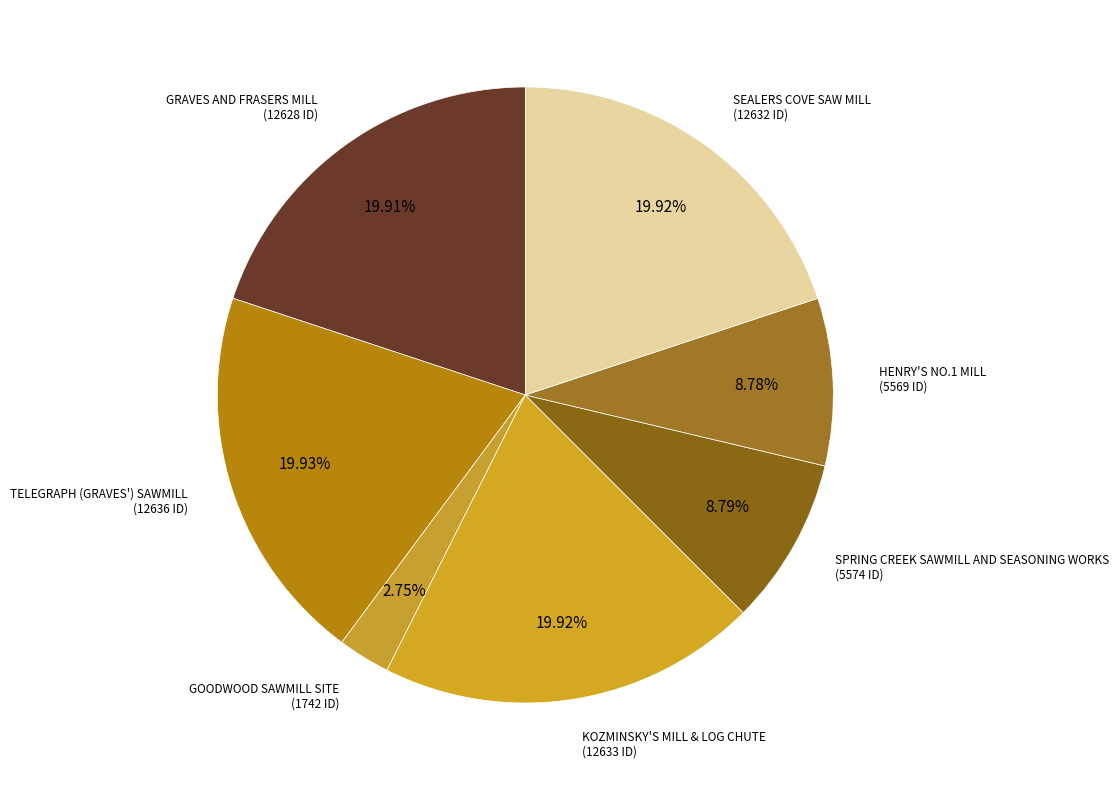

What is the smallest slice in the pie chart?

GOODWOOD SAWMILL SITE